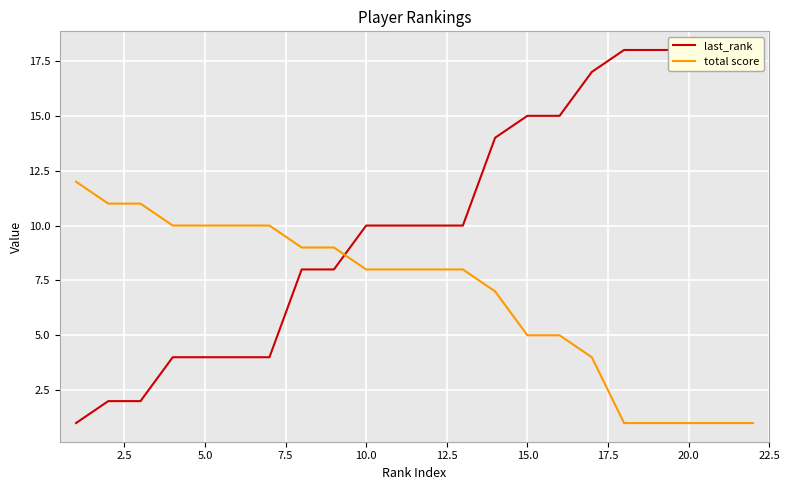

True or false: total score has more than 2 points higher than both neighbors.

False